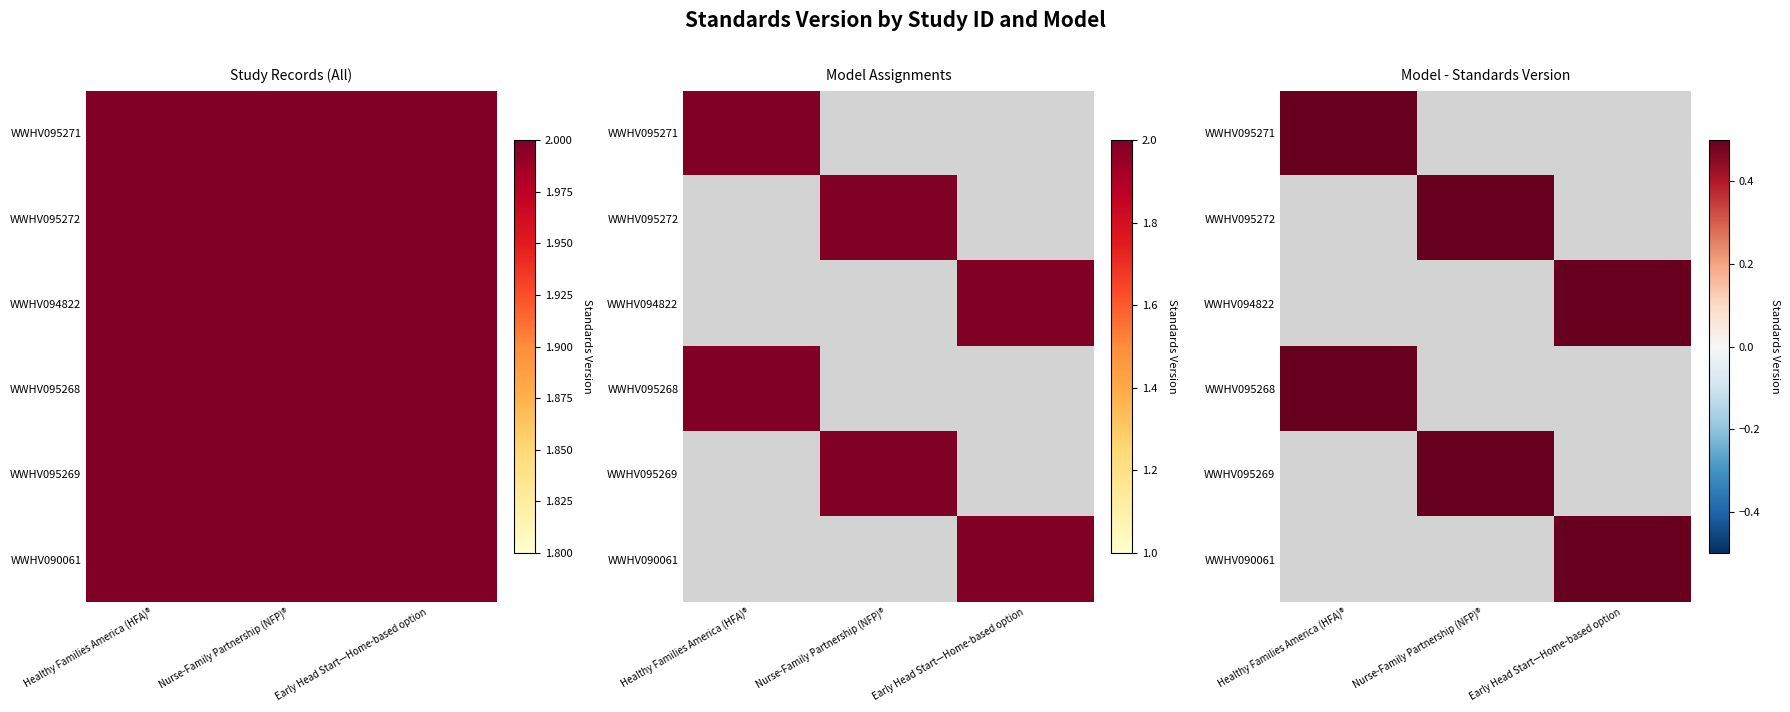

Which category has the highest value across all series?

Healthy Families America (HFA)®